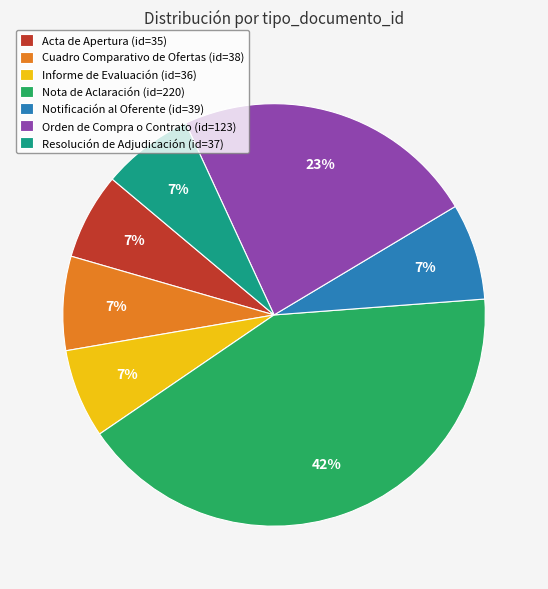

How many segments does this pie chart have?

7